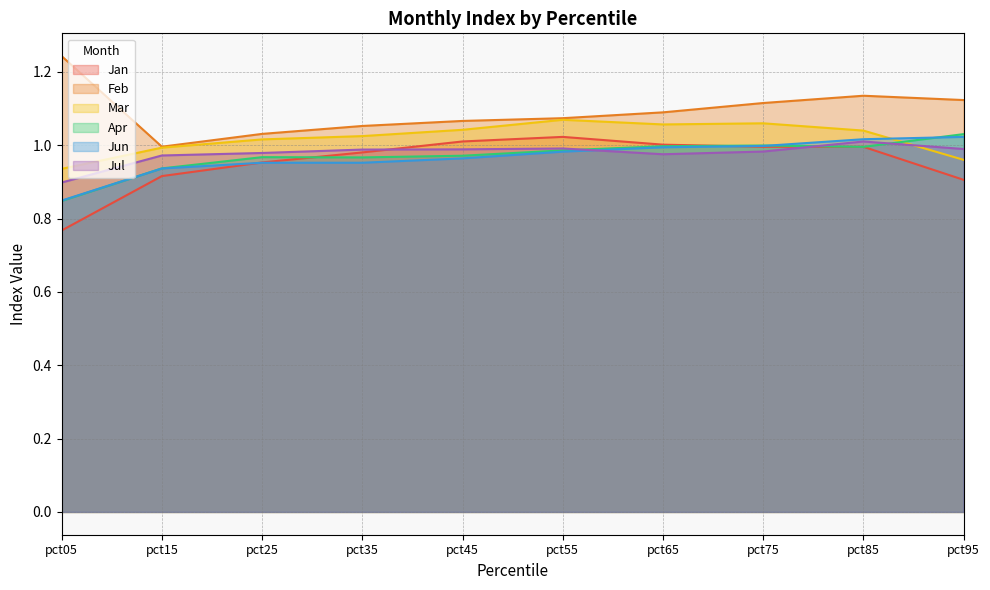

In Mar, how many points are lower than both neighbors (excluding endpoints)?

1